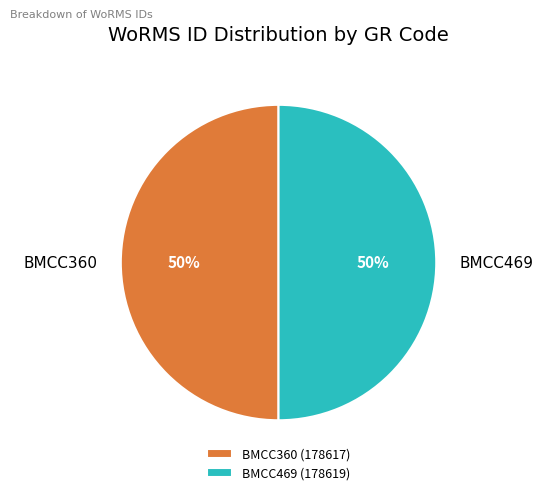

Is the sum of BMCC469 and BMCC360 greater than half?

Yes